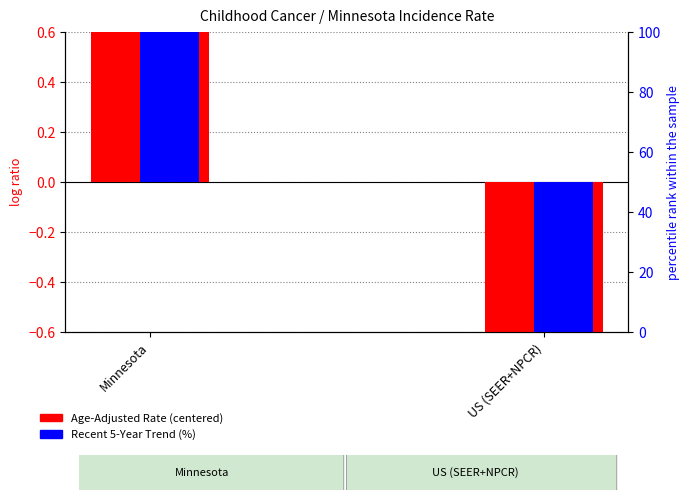

How many groups of bars are there?

2